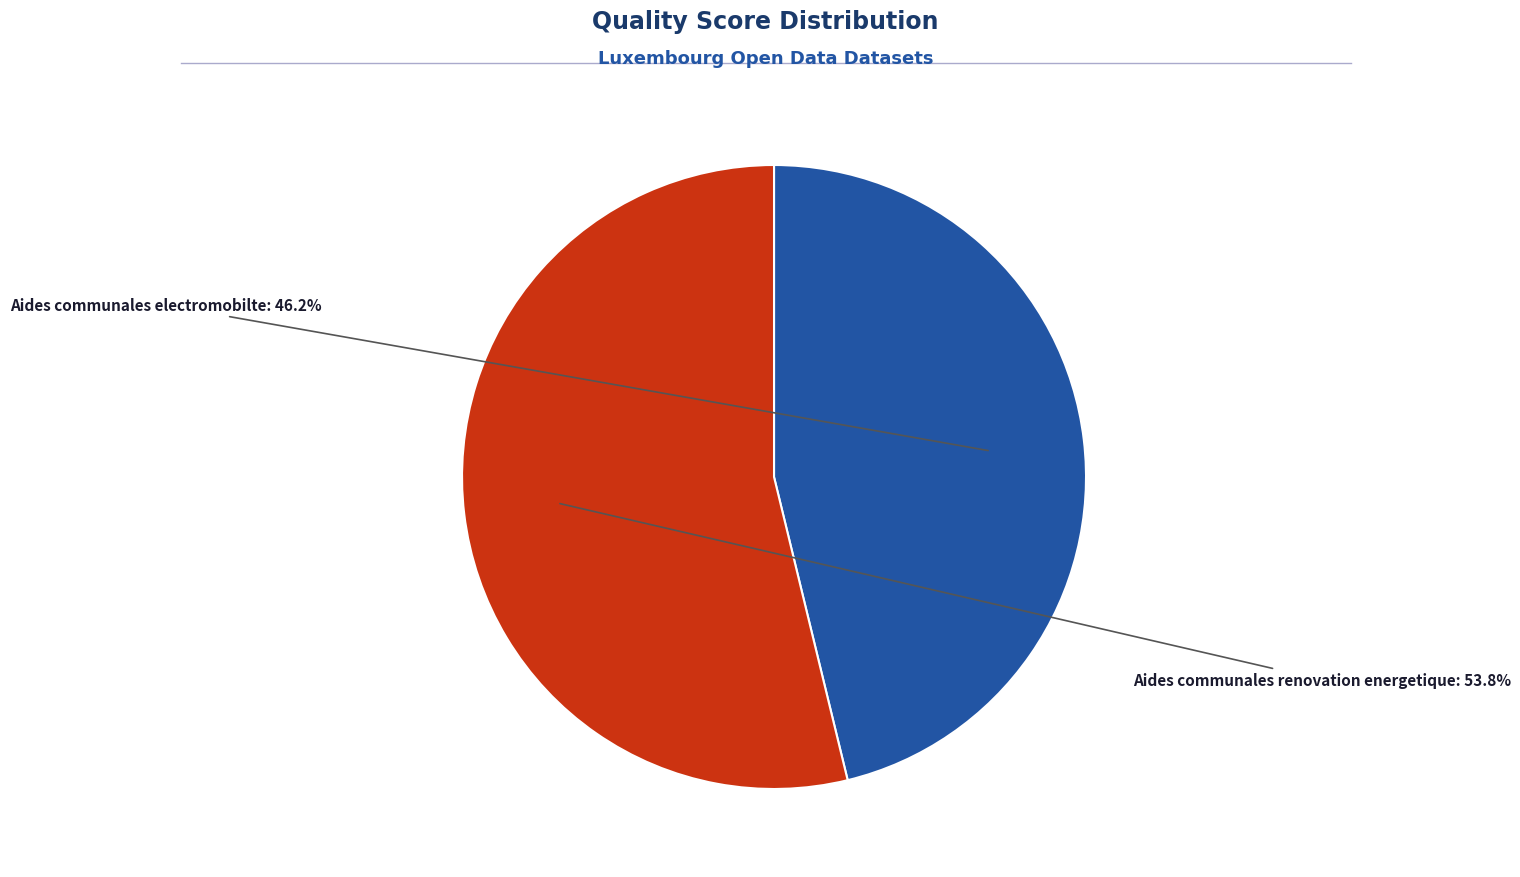

Does any single category account for the majority?

Yes